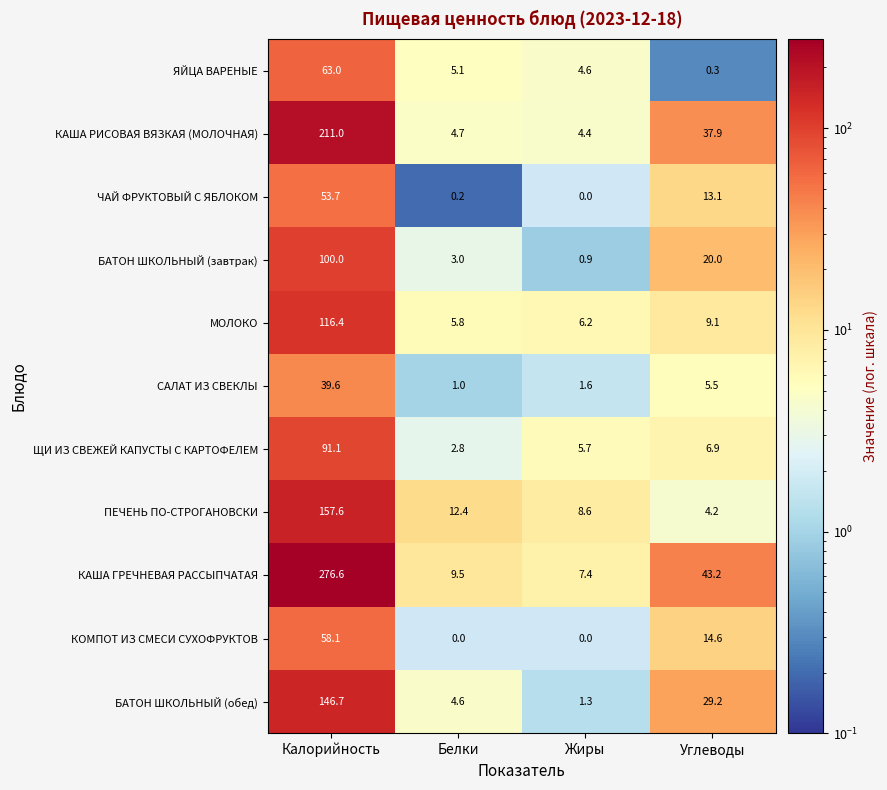

How many distinct data groups are displayed?

11